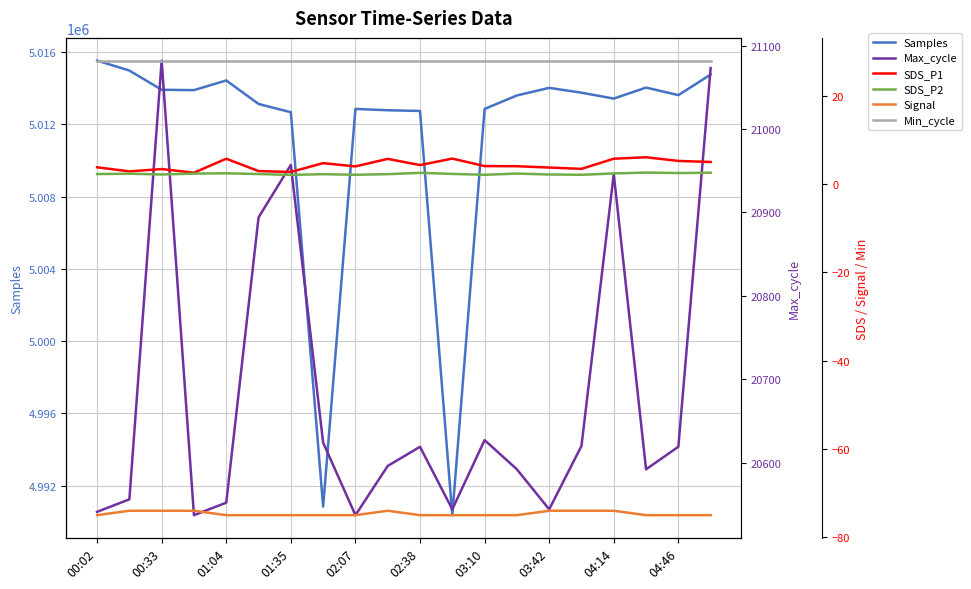

What position from the right is 00:02?

20